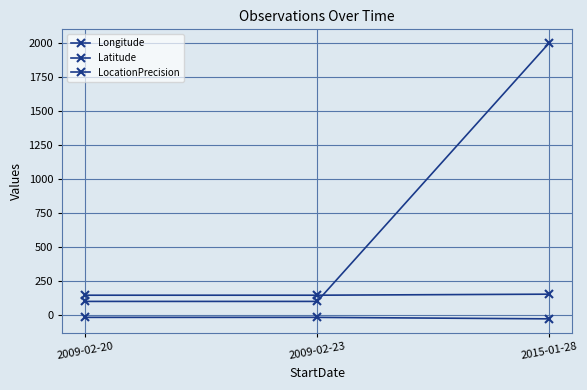

Is the value of LocationPrecision at 2009-02-20 greater than the value of Longitude at 2009-02-23?

No